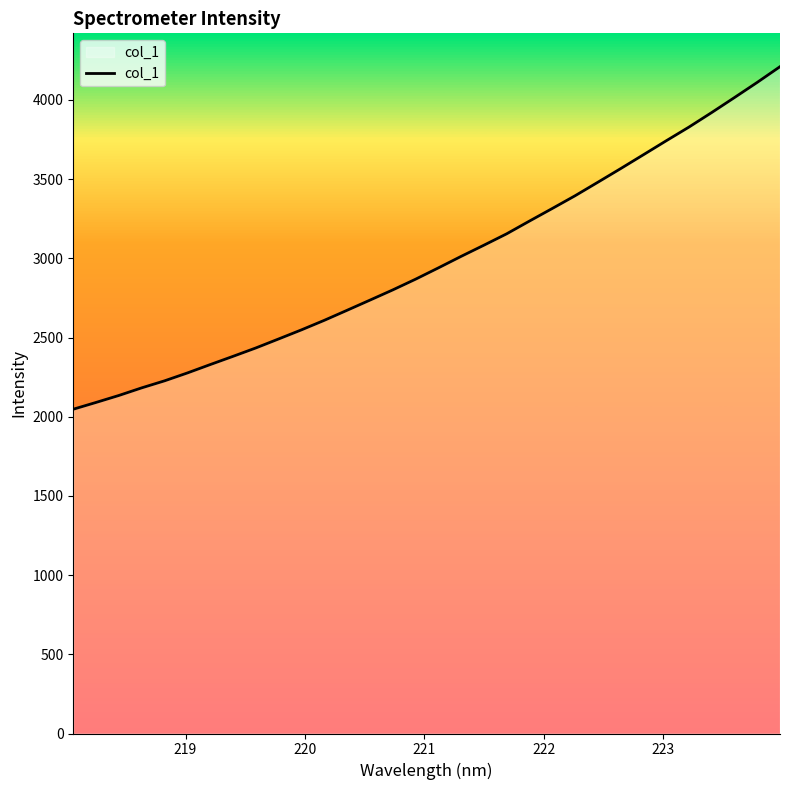

What is the difference between the maximum and minimum values?

2162.7